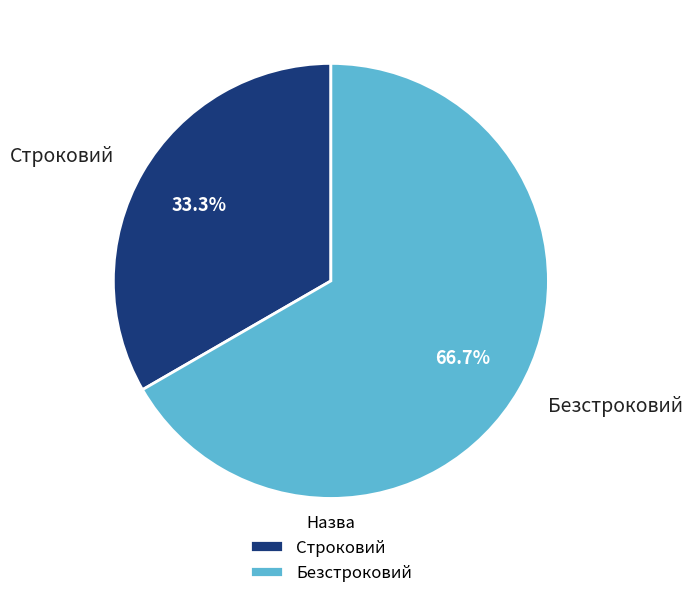

Rank the categories by value from lowest to highest.

Строковий, Безстроковий